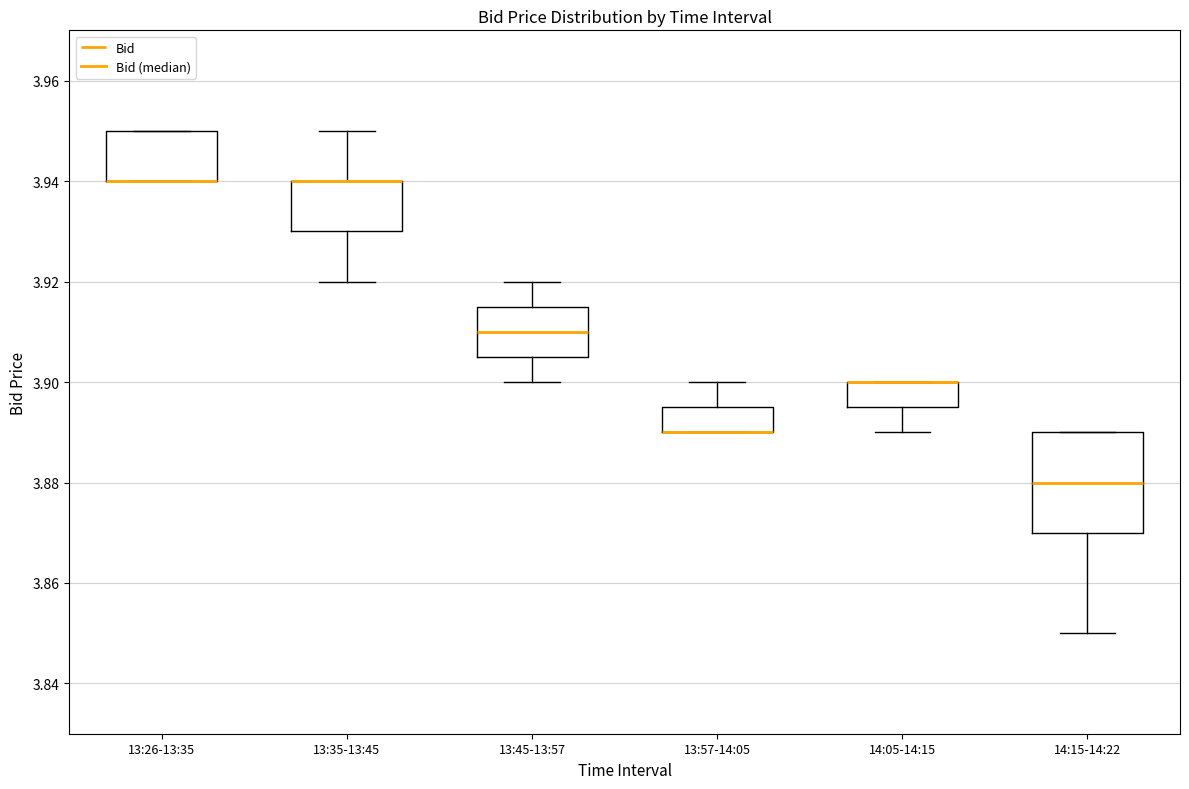

Where is the lower edge of the box for 13:26-13:35 on the y-axis? The values are not printed on the chart, so give them approximately, as read against the axis.

3.940